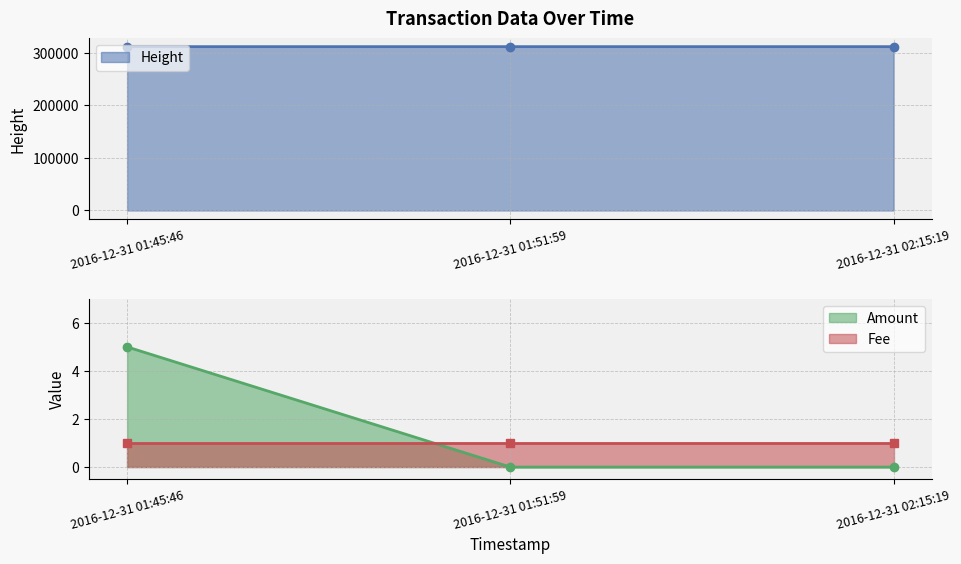

What is the label of the 3rd point from the right?

2016-12-31 01:45:46